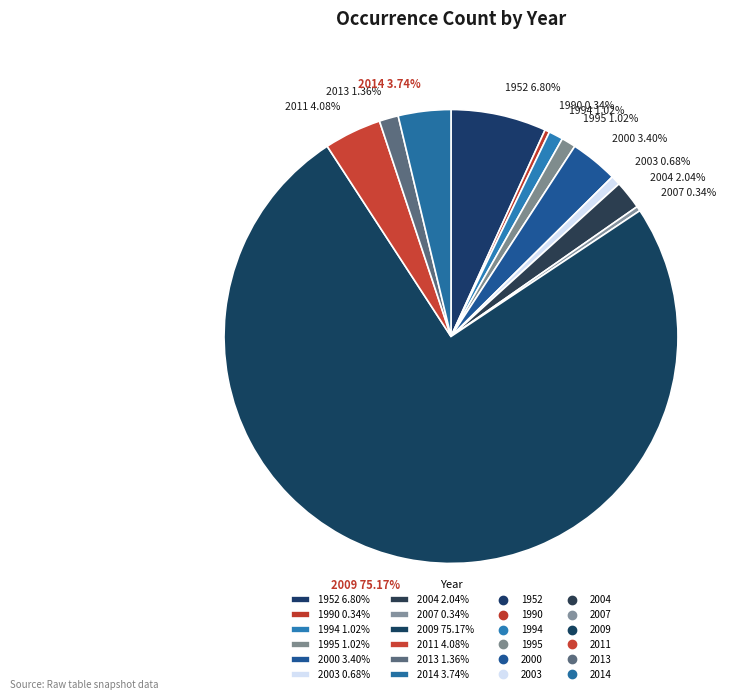

Is the sum of 2014 and 1952 greater than half?

No